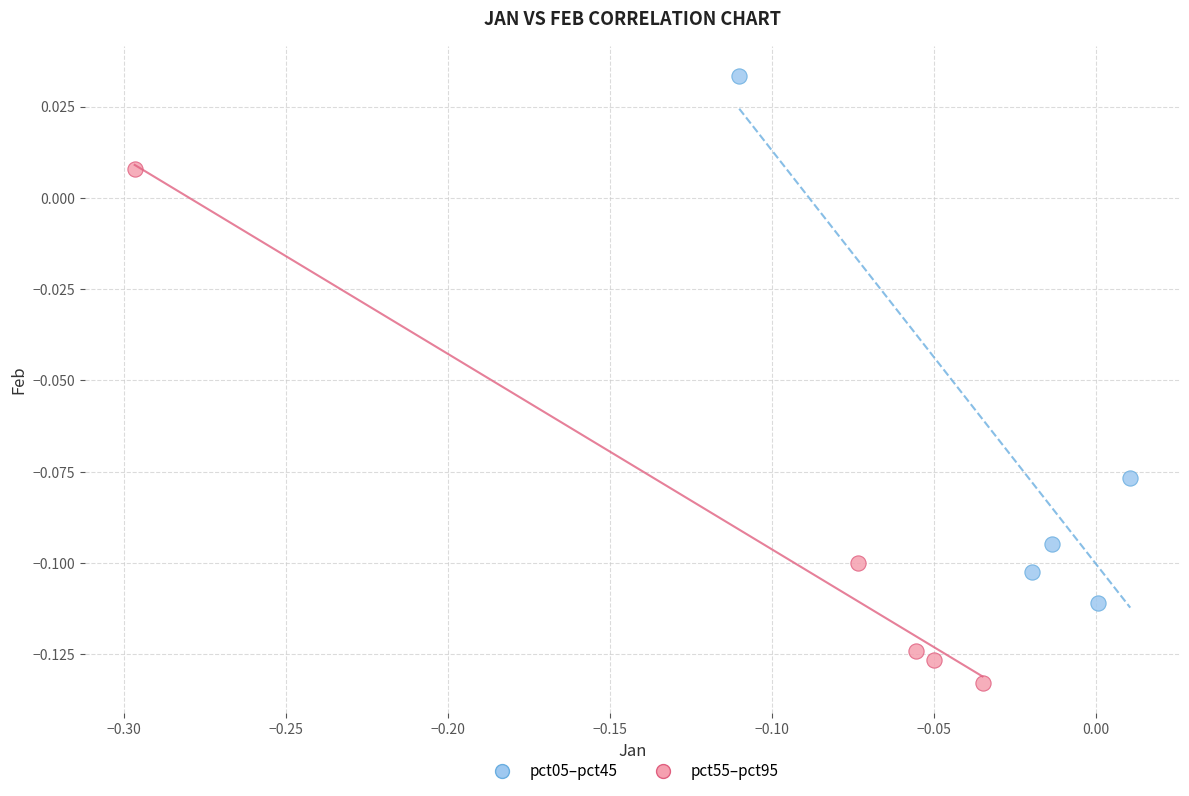

Which series reaches the maximum Y coordinate?

pct05–pct45